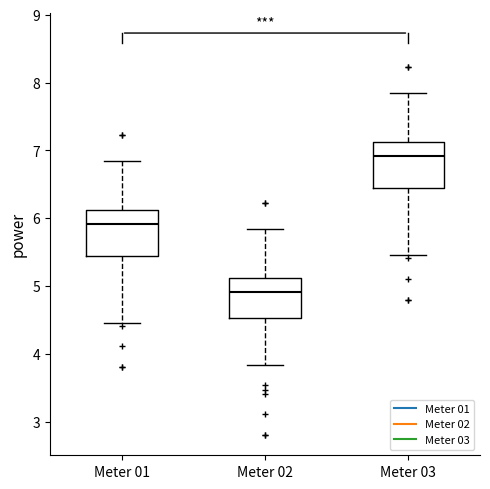

Which box has the highest median line?

Meter 03